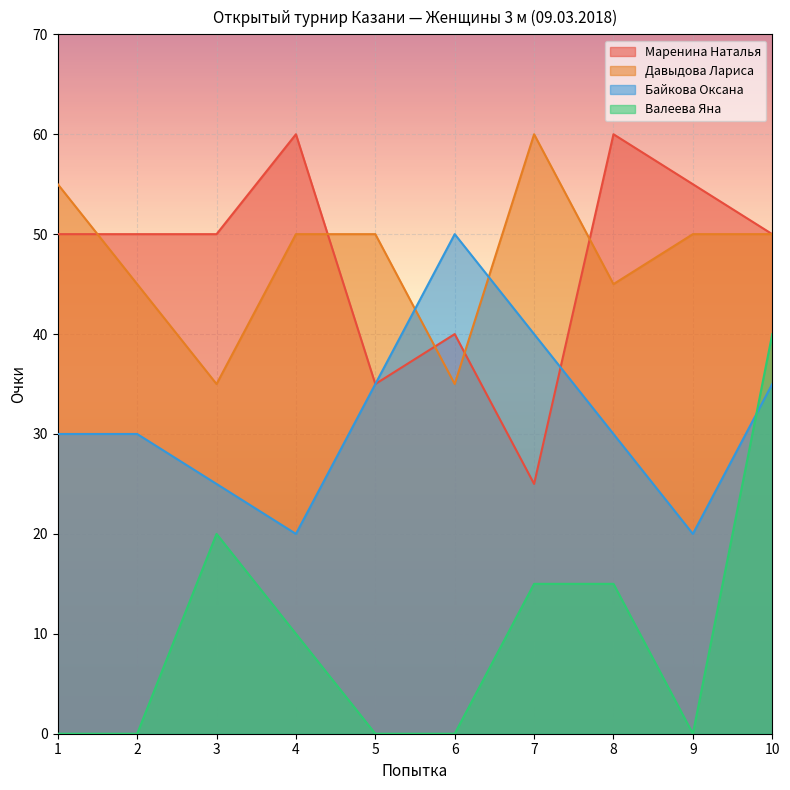

At which category is the sum across all series the highest?

10